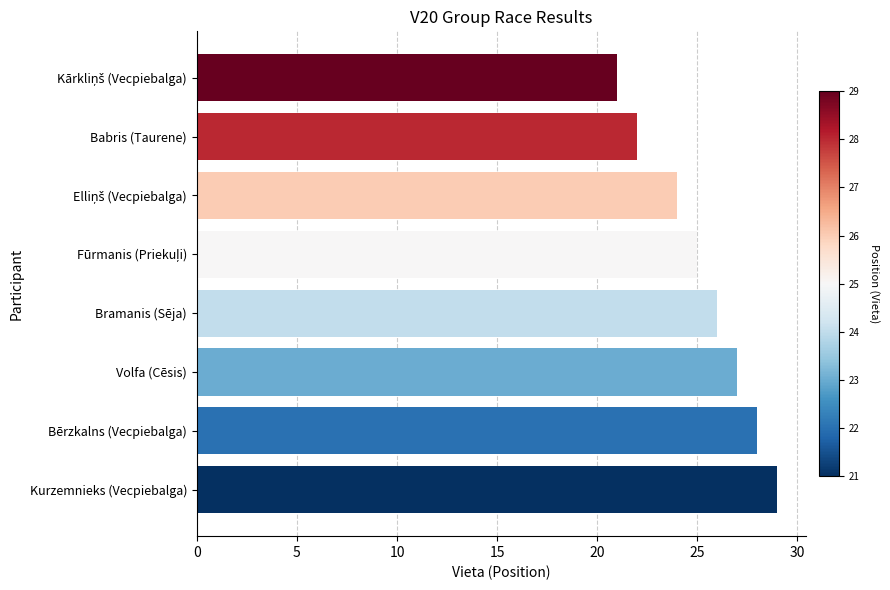

How many categories are shown in the chart?

8